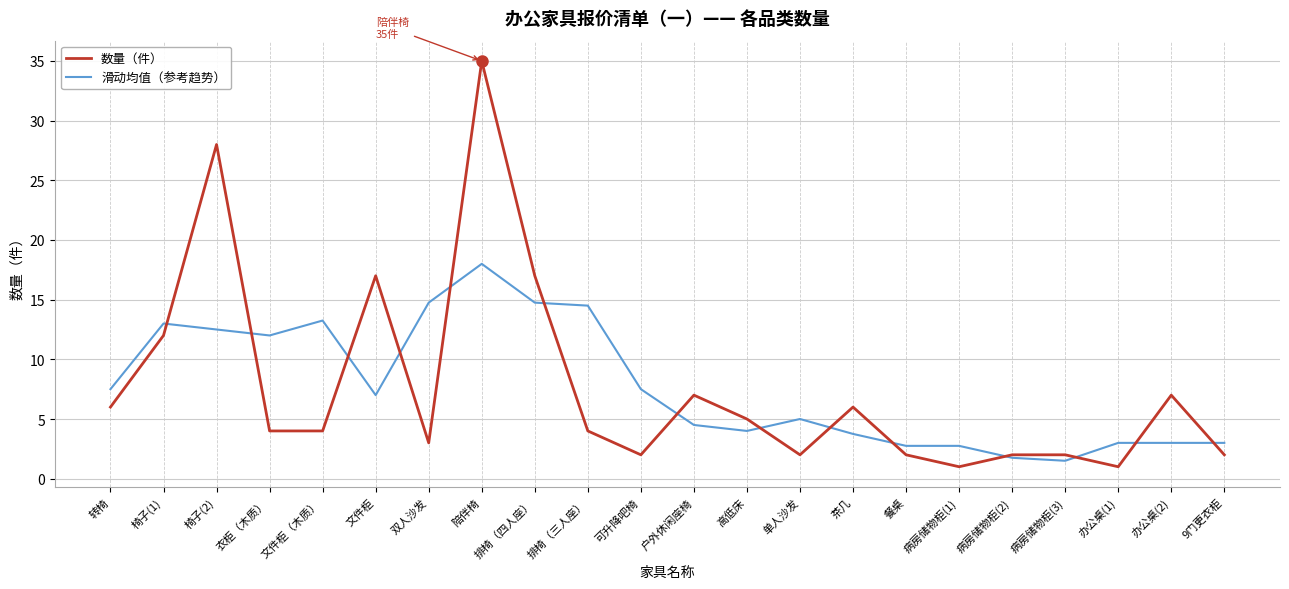

At which category does 滑动均值（参考趋势） reach its first local valley?

衣柜（木质）